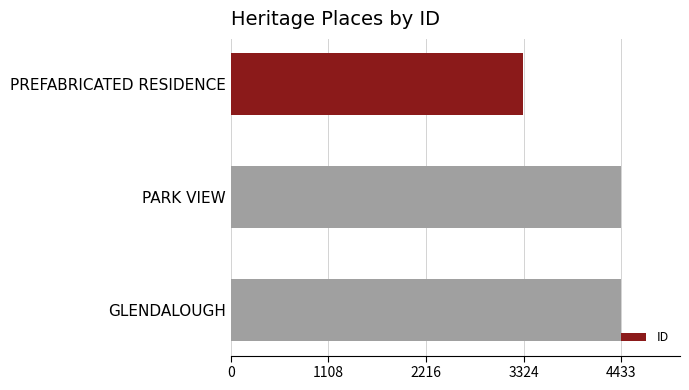

The chart shows a value of 3313 at PREFABRICATED RESIDENCE. True or false?

True